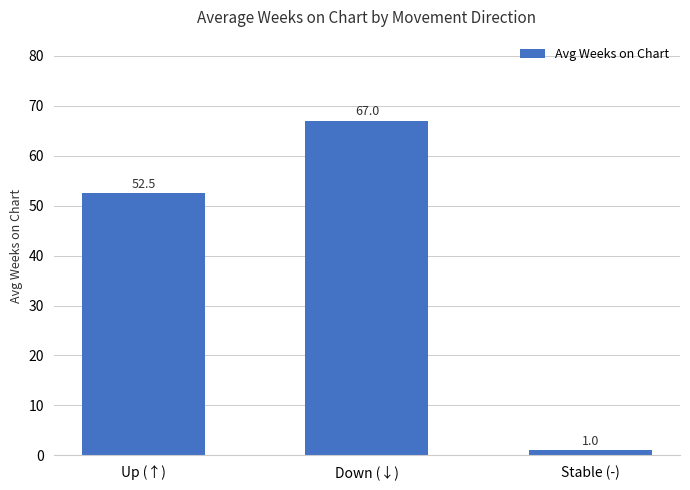

How many values exceed 52?

2